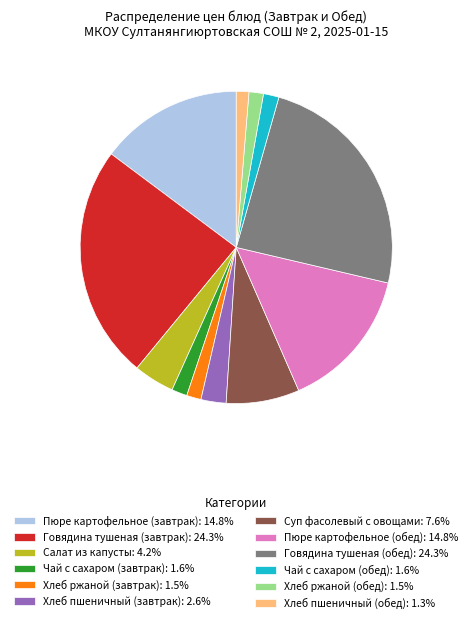

What is the ratio of the value at Хлеб ржаной (завтрак): 1.5% to the value at Салат из капусты: 4.2%?

0.4